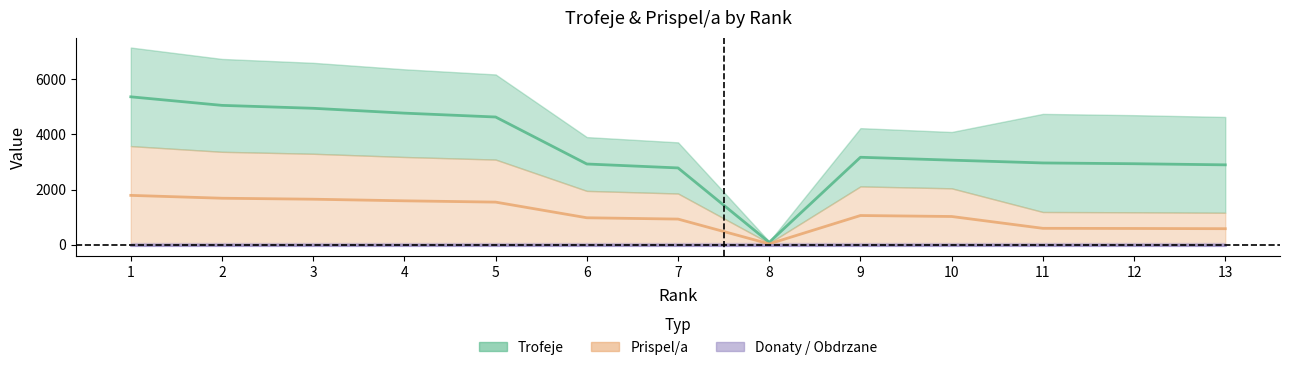

Is the value of Trofeje at 11 greater than the value of Prispel/a at 8?

Yes